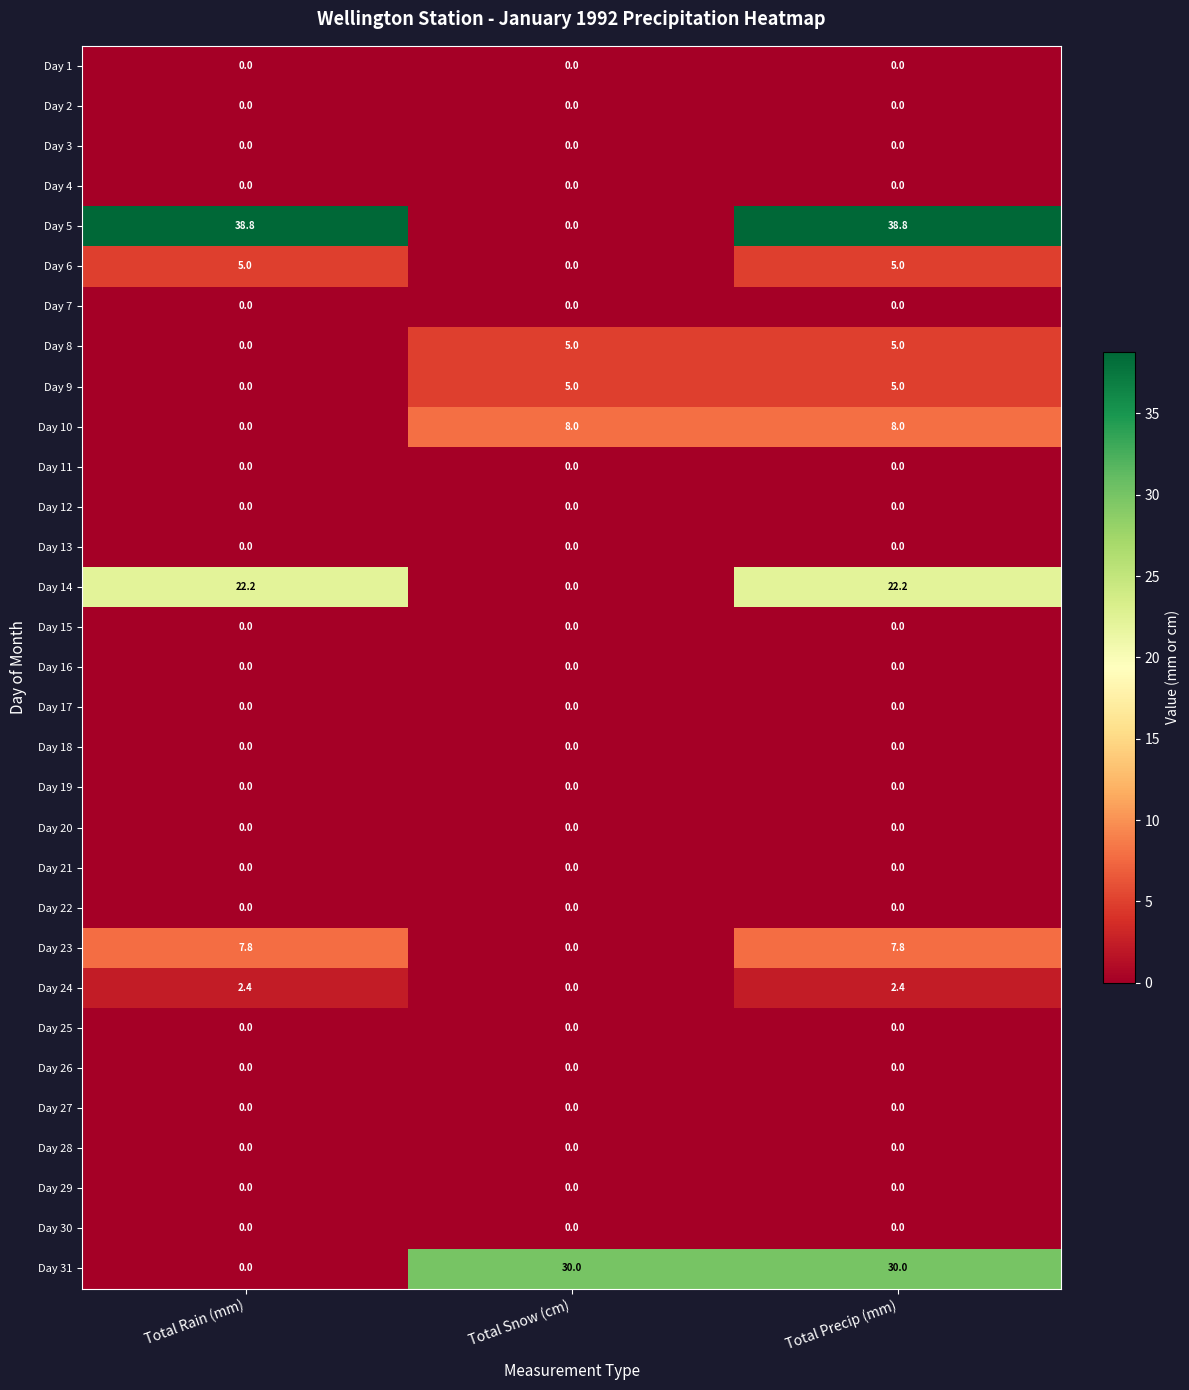

The value of Day 1 at Total Rain (mm) is 0.0. True or false?

True